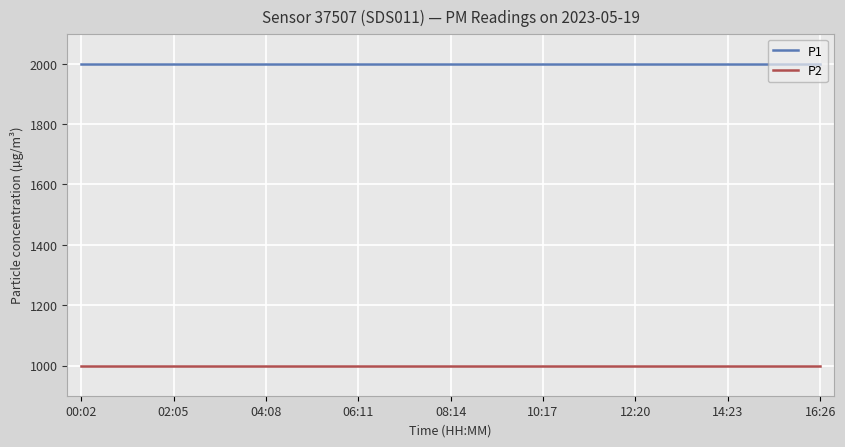

Which series has the largest total across all categories?

P1